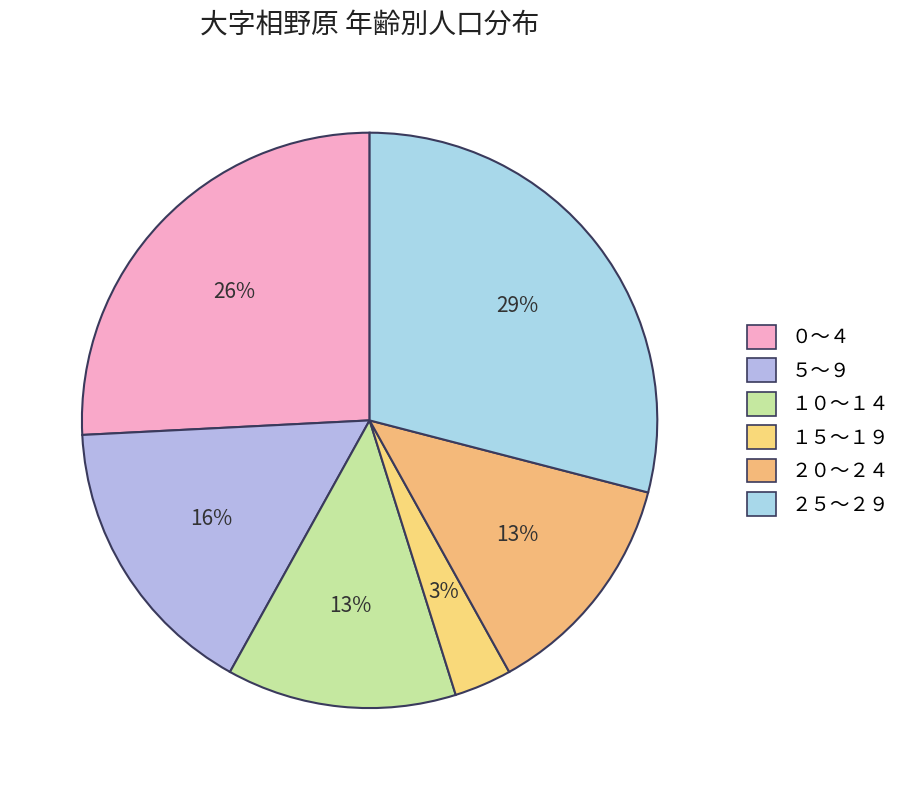

What is the smallest slice in the pie chart?

１５～１９